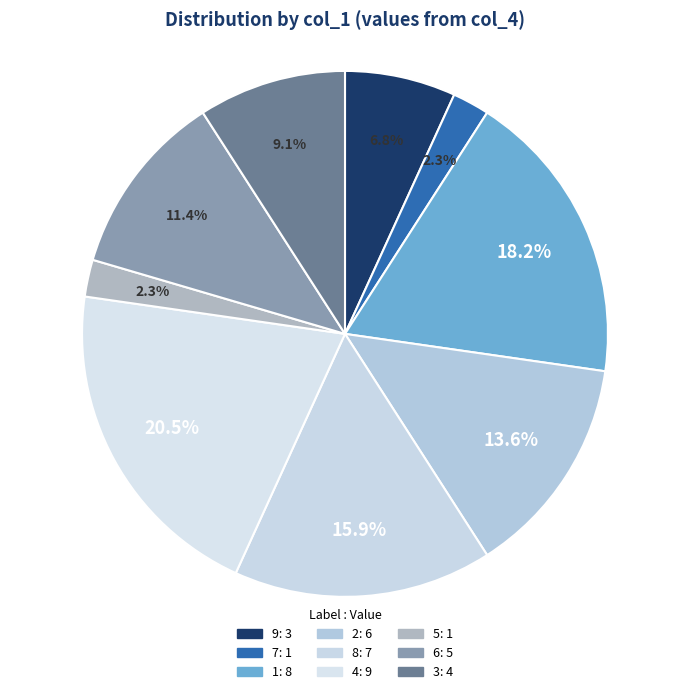

What is the change in value from 7 to 2?

+5